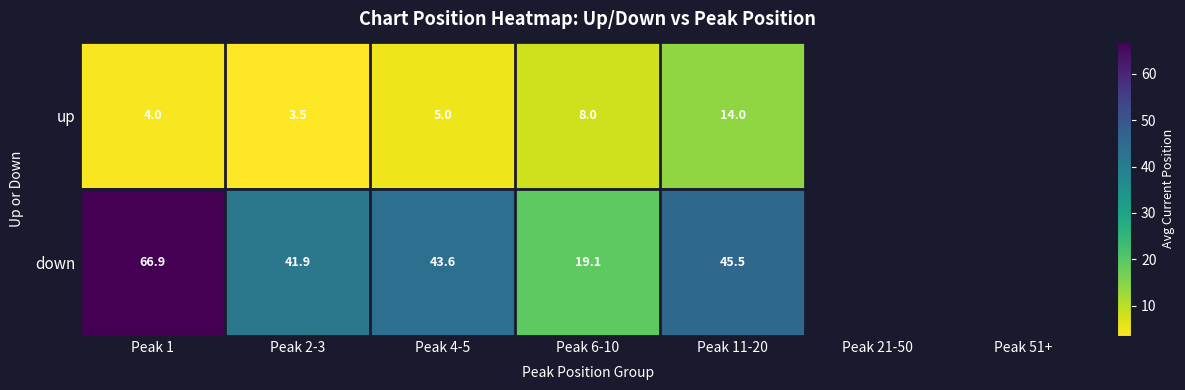

Count the number of data series in this chart.

2